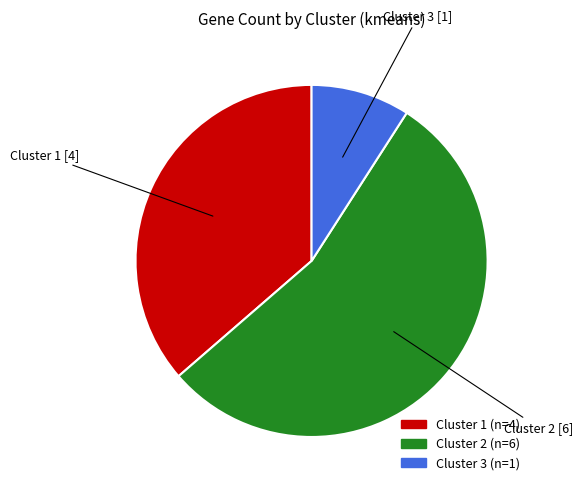

Do Cluster 3 and Cluster 1 together represent more than half of the pie?

No